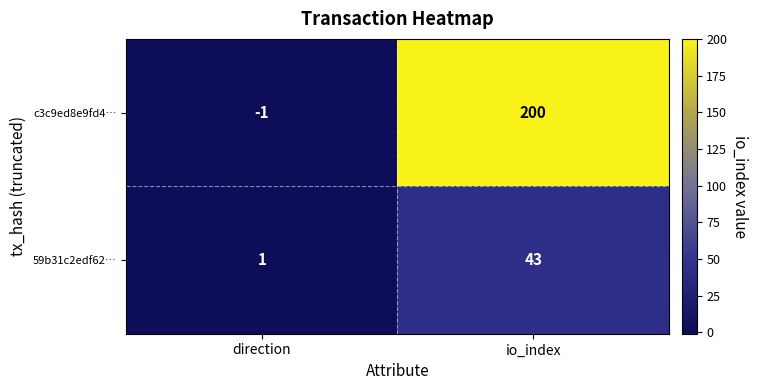

Where is 59b31c2edf62… nearest to the value 22?

direction